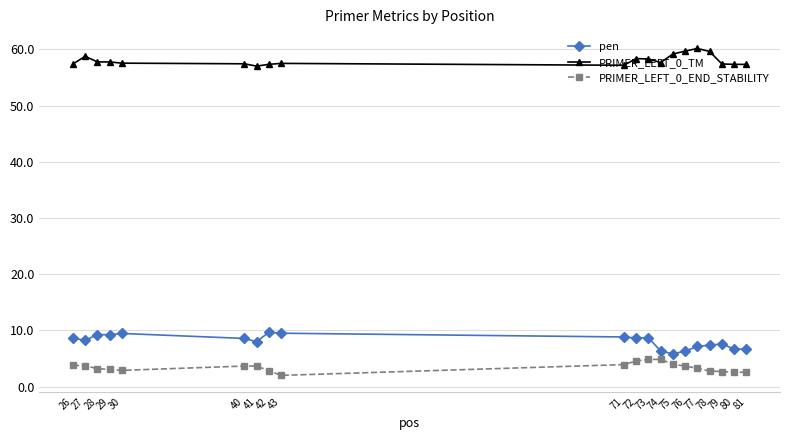

Where does the PRIMER_LEFT_0_END_STABILITY series first go above 3?

26